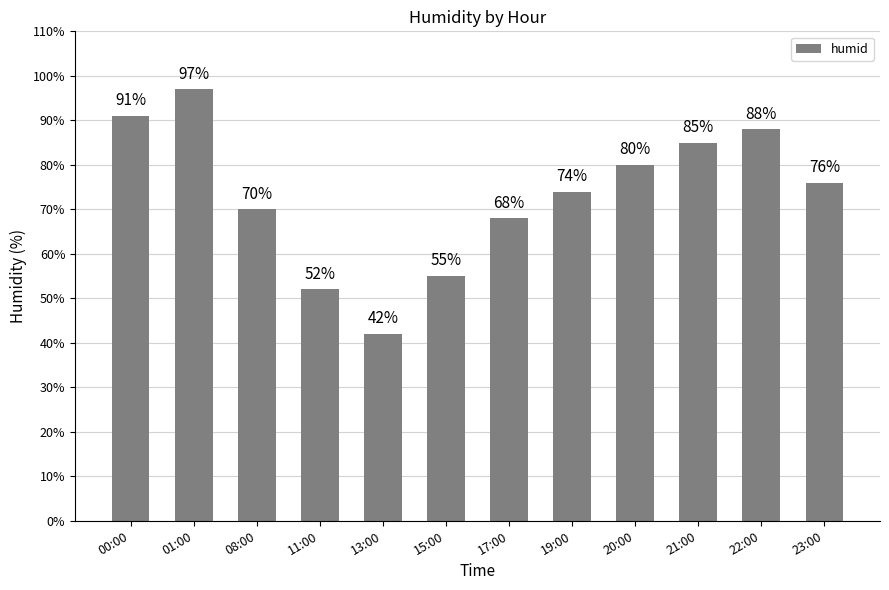

Rank the categories by value from lowest to highest.

13:00, 11:00, 15:00, 17:00, 08:00, 19:00, 23:00, 20:00, 21:00, 22:00, 00:00, 01:00